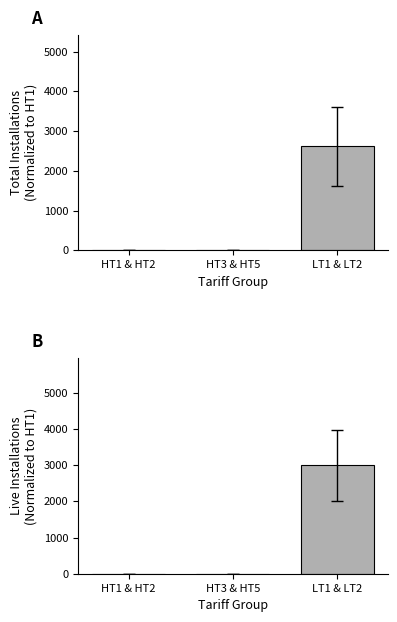

Between HT1 & HT2 and HT3 & HT5, which series saw the biggest shift?

No. of Live Installations